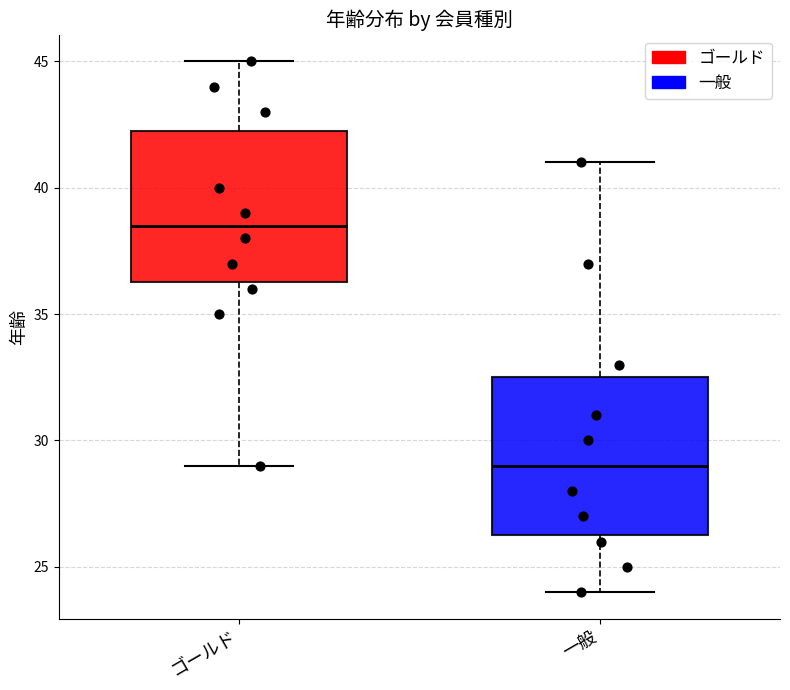

Where is the upper edge of the box for ゴールド on the y-axis? The values are not printed on the chart, so give them approximately, as read against the axis.

42.5